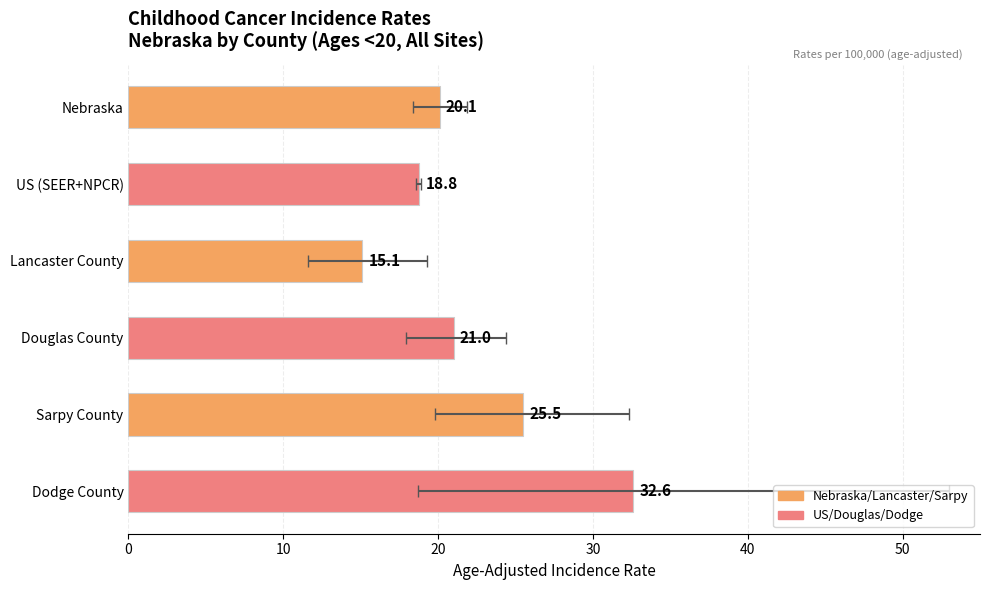

What is the change in value from Nebraska to Douglas County?

+0.9